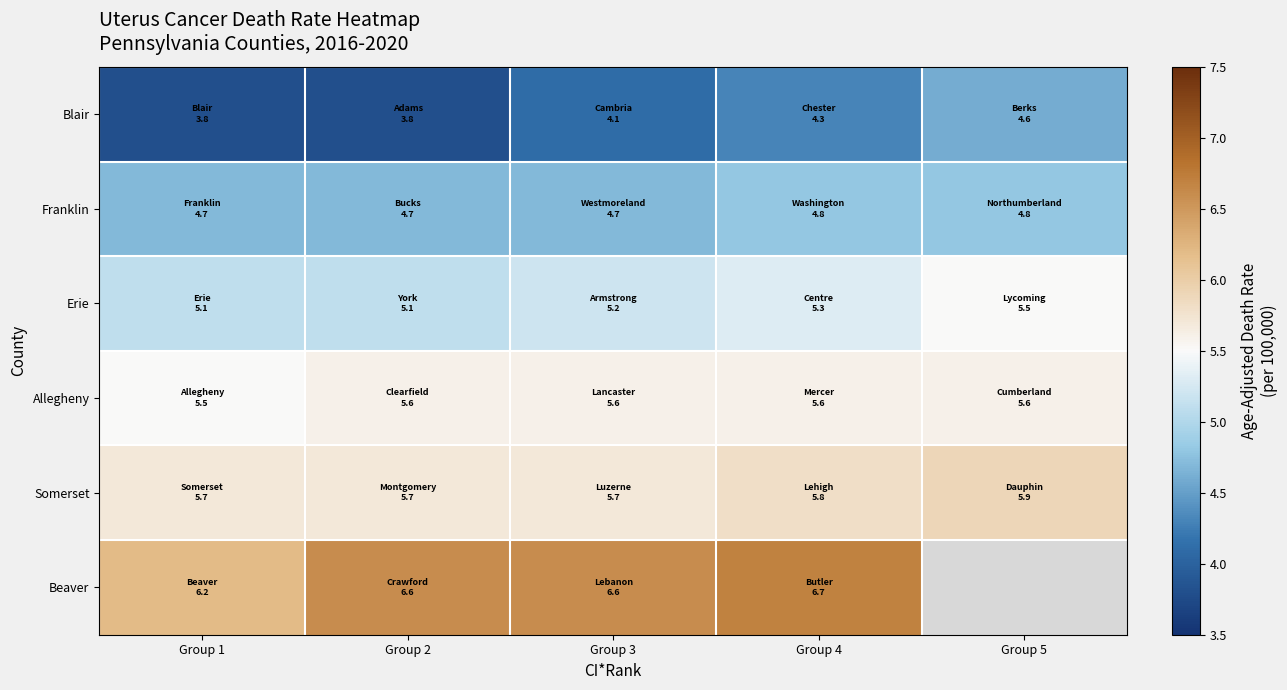

Which category has the highest value in the Somerset series?

Group 5